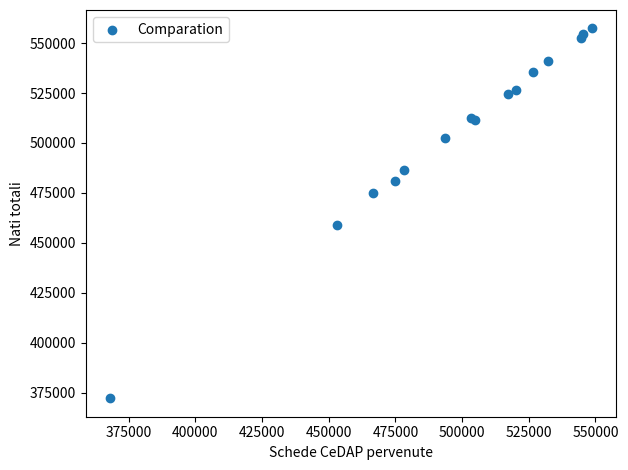

What Y value in the scatter plot is closest to 464759?

458748